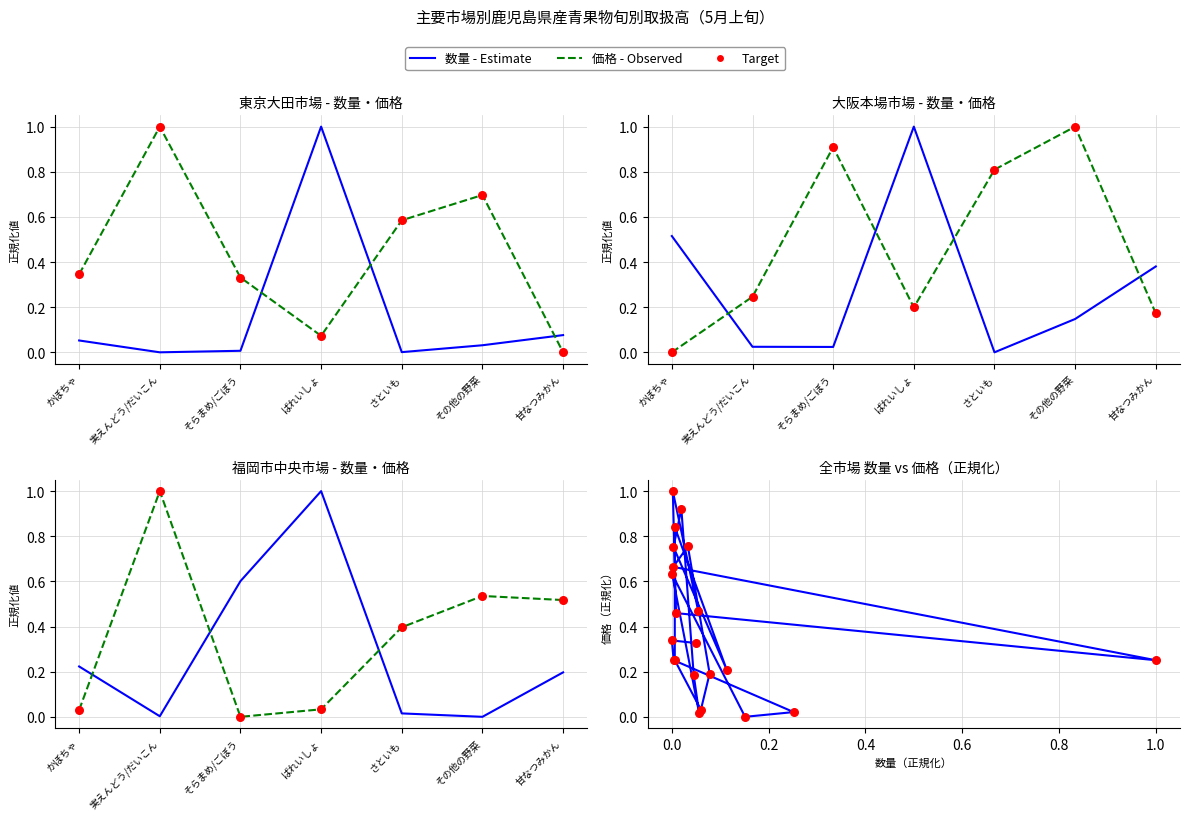

Which series reaches the maximum Y coordinate?

Tokyo Ota (qty t)